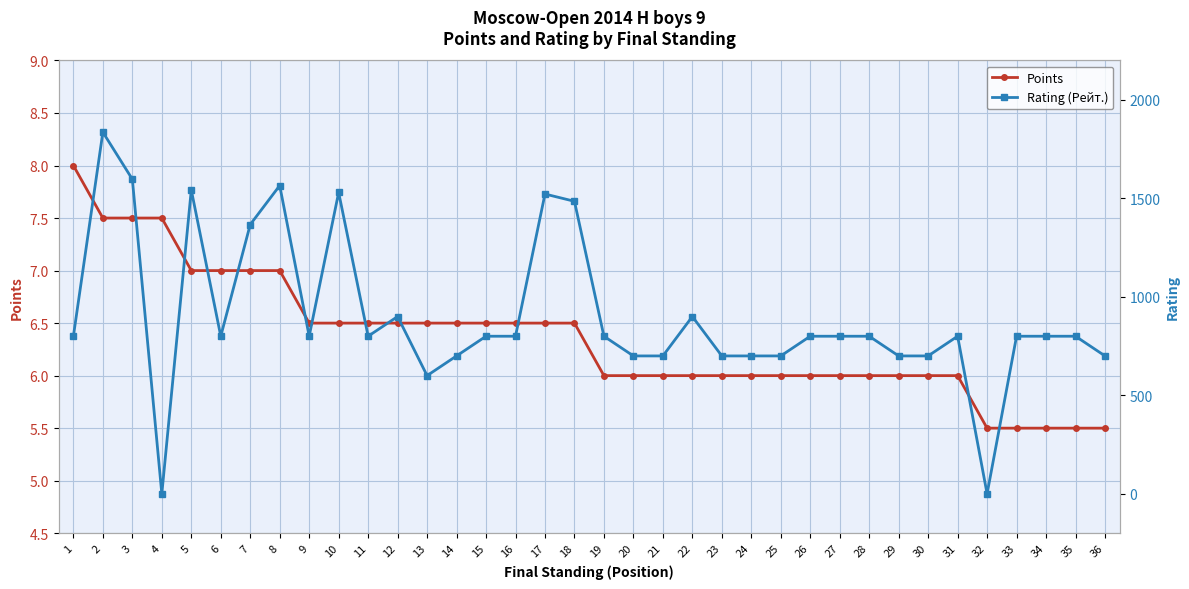

How many positive values does the Rating (Рейт.) series have?

34